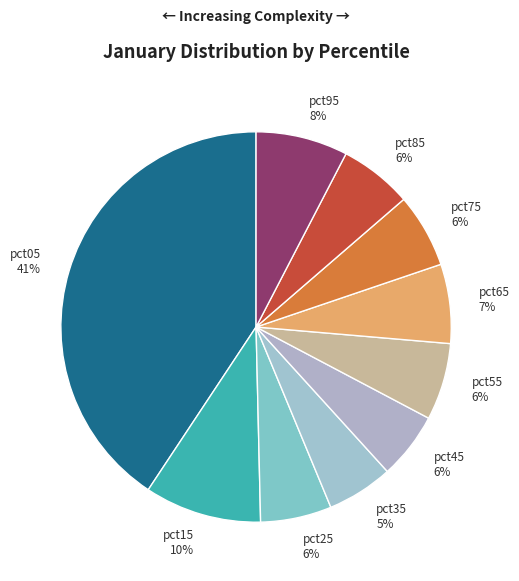

To the nearest percent, what percentage of the pie is pct65?

7%